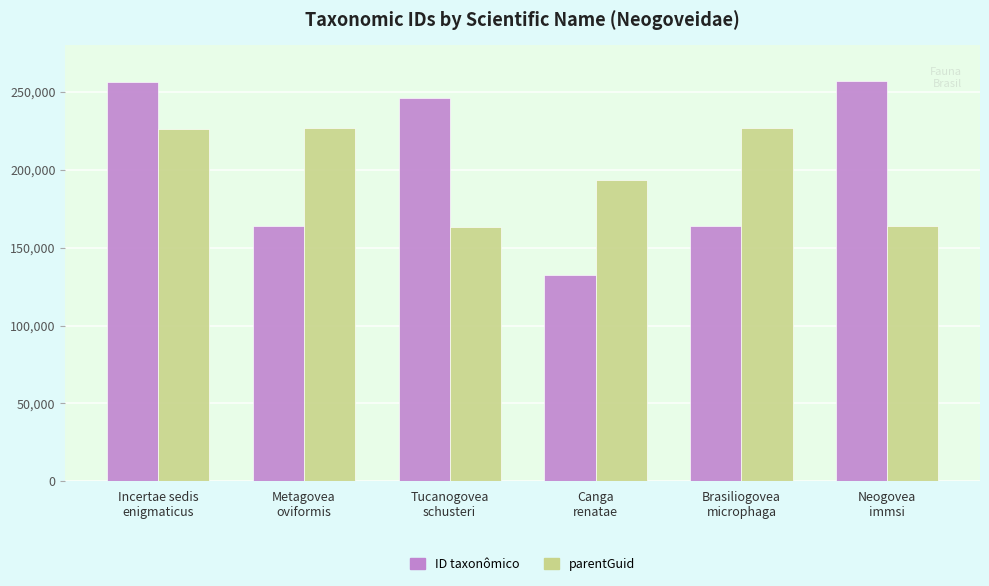

List the series in order of their peak value, highest first.

ID taxonômico, parentGuid